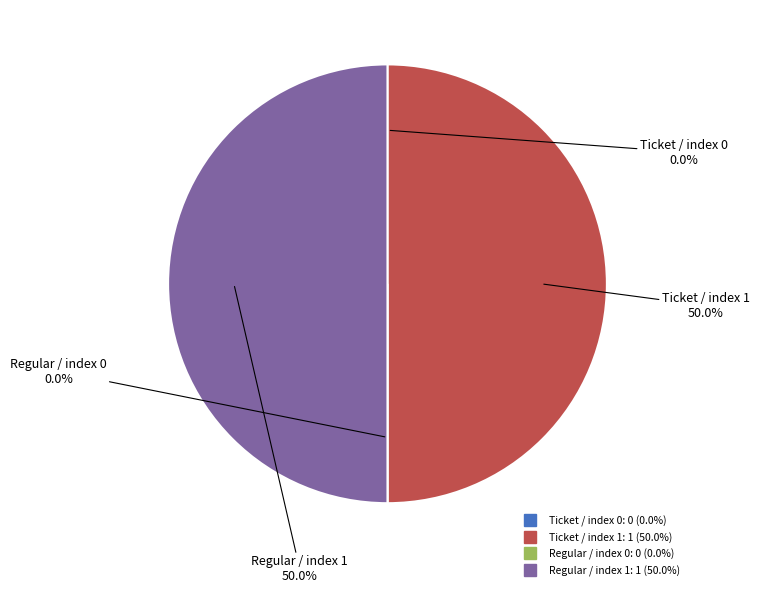

What is the largest slice in the pie chart?

Ticket / index 1